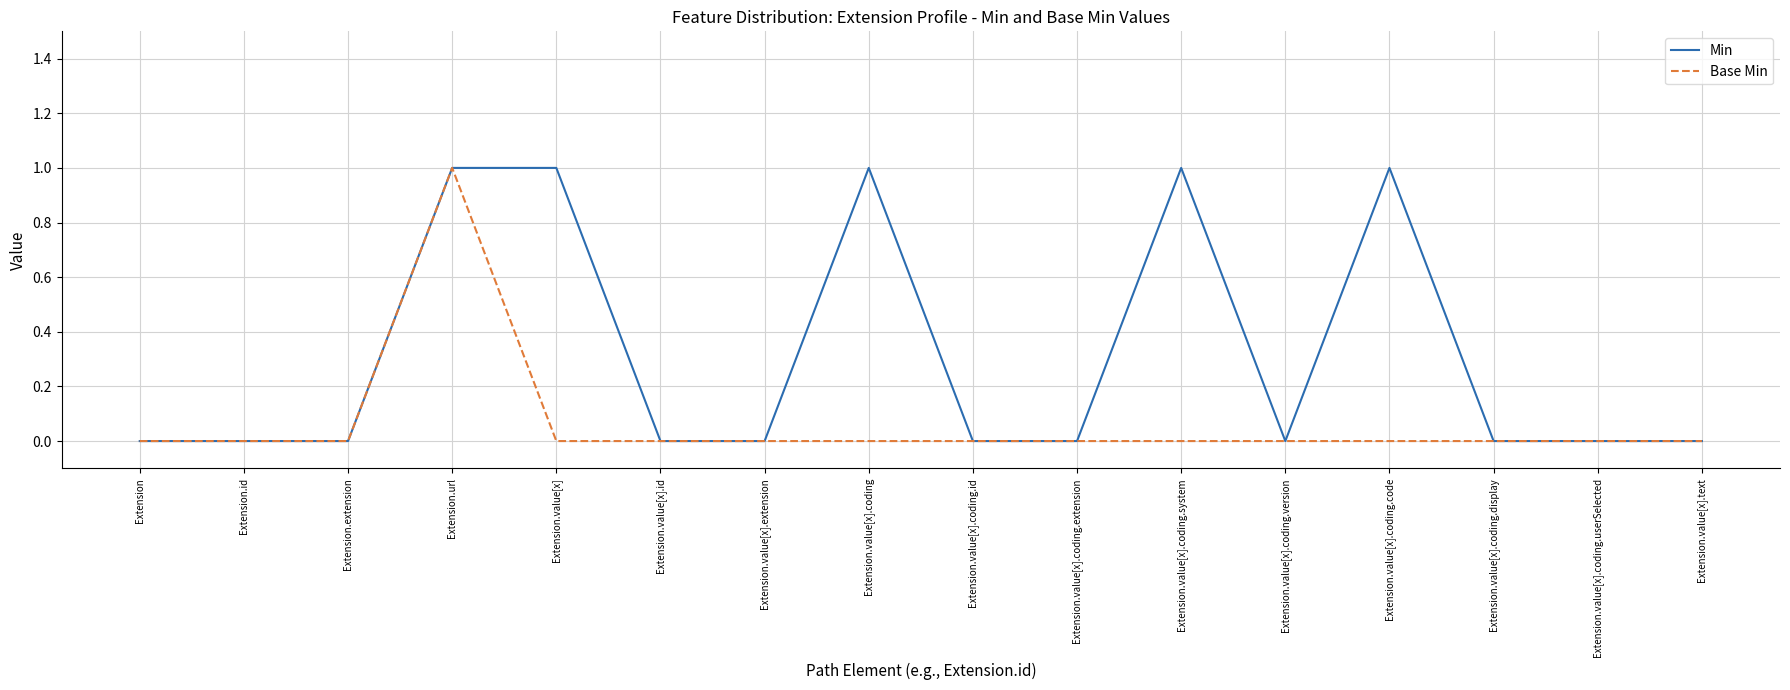

Rank the series at Extension.value[x].coding.code from highest to lowest value.

Min, Base Min